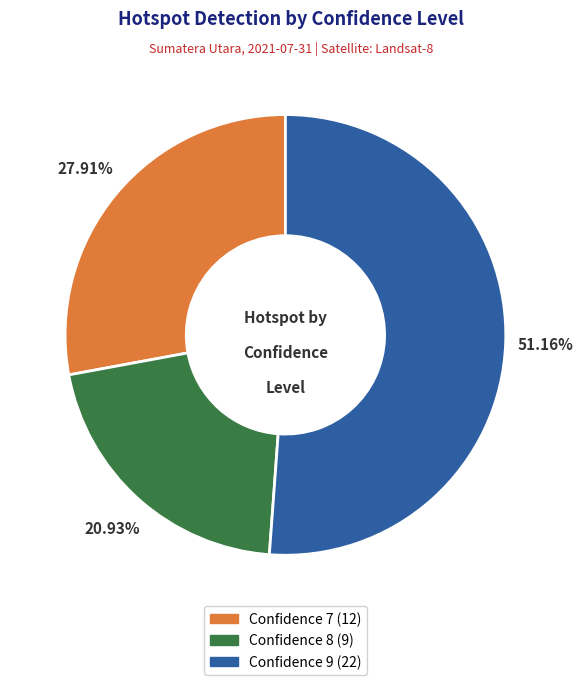

To the nearest percent, what is the average slice percentage?

33%